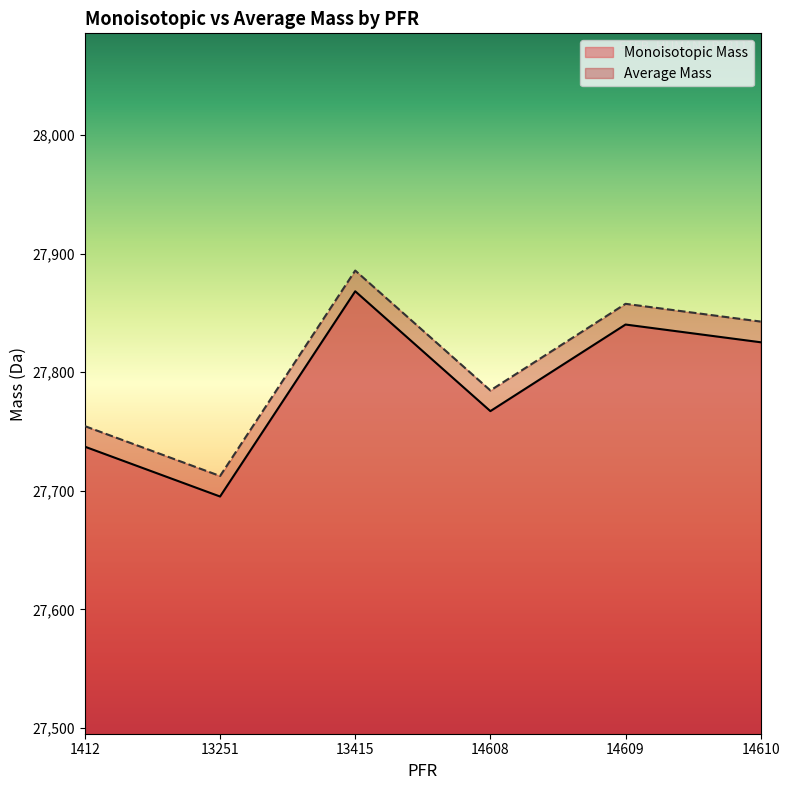

Which series has the largest total across all categories?

Average Mass